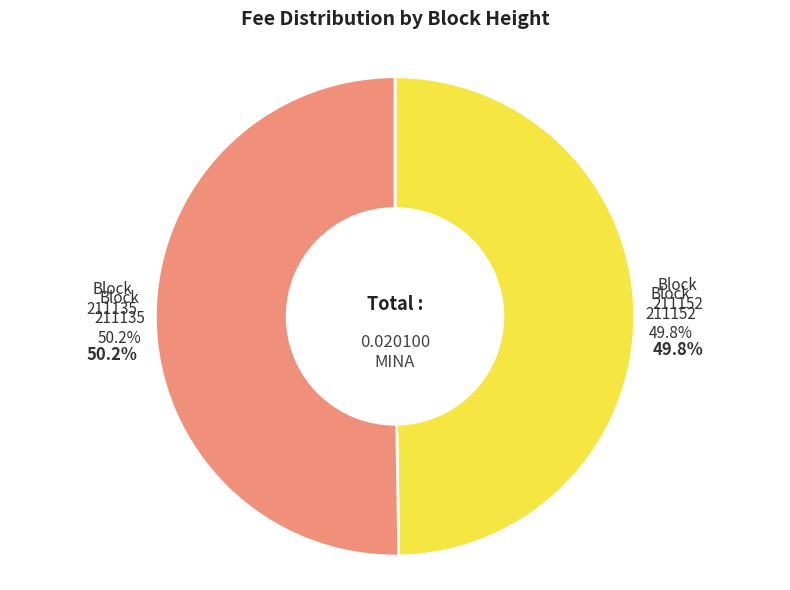

Which category has the smallest portion of the pie?

211152